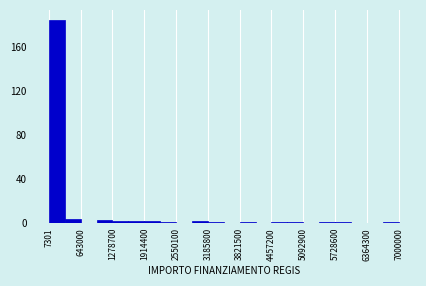

Around what value on the x-axis is the tallest bar? Give the approximate position of its centre, as read against the axis.

200000